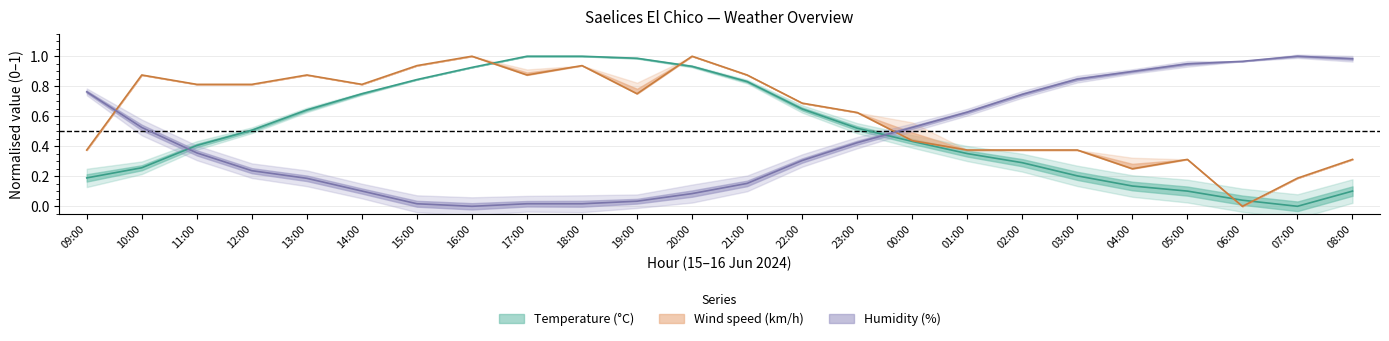

How many interior local valleys does the Humidity (%) series have?

1